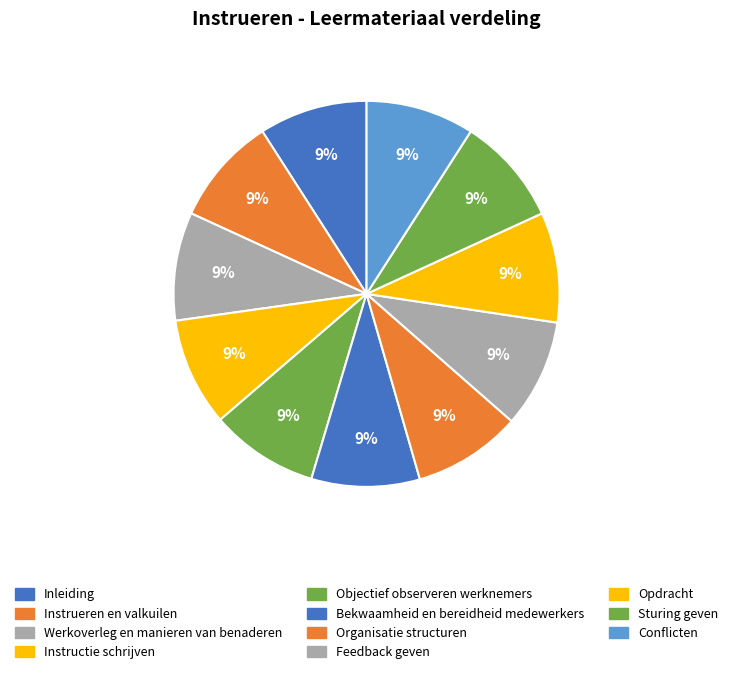

Count the number of slices in the pie.

11